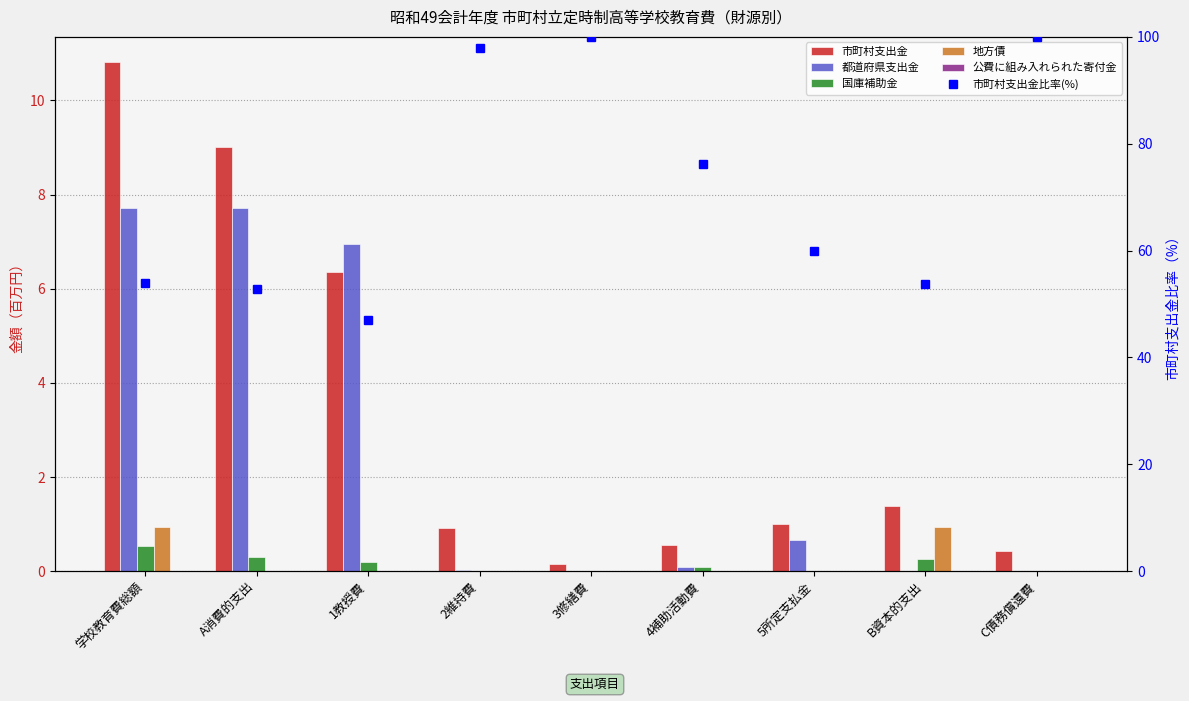

True or false: 市町村支出金 has a value of 0.2 at 3修繕費.

False